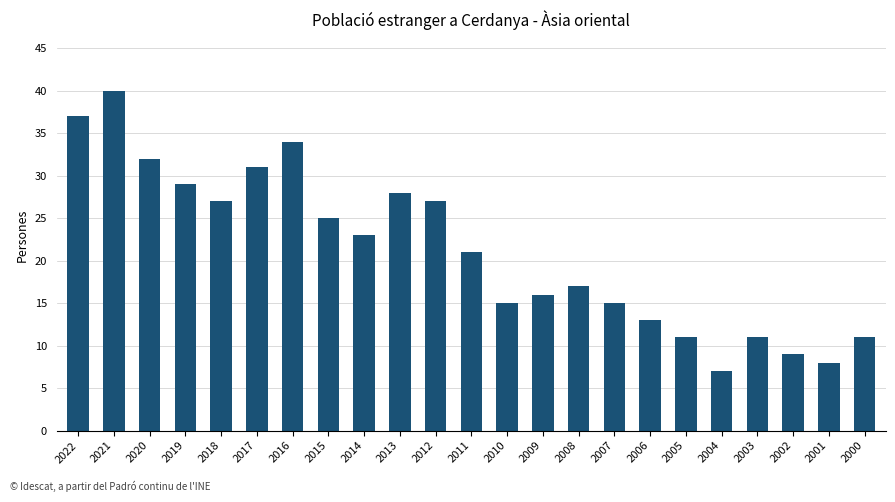

What is the change in value from 2018 to 2011?

-6